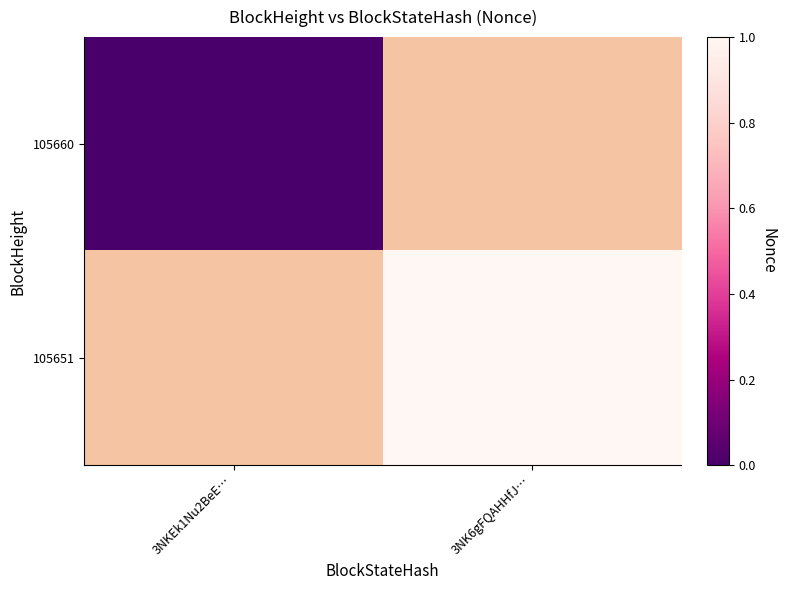

At which label does 105651 reach its minimum?

3NKEk1Nu2BeE…